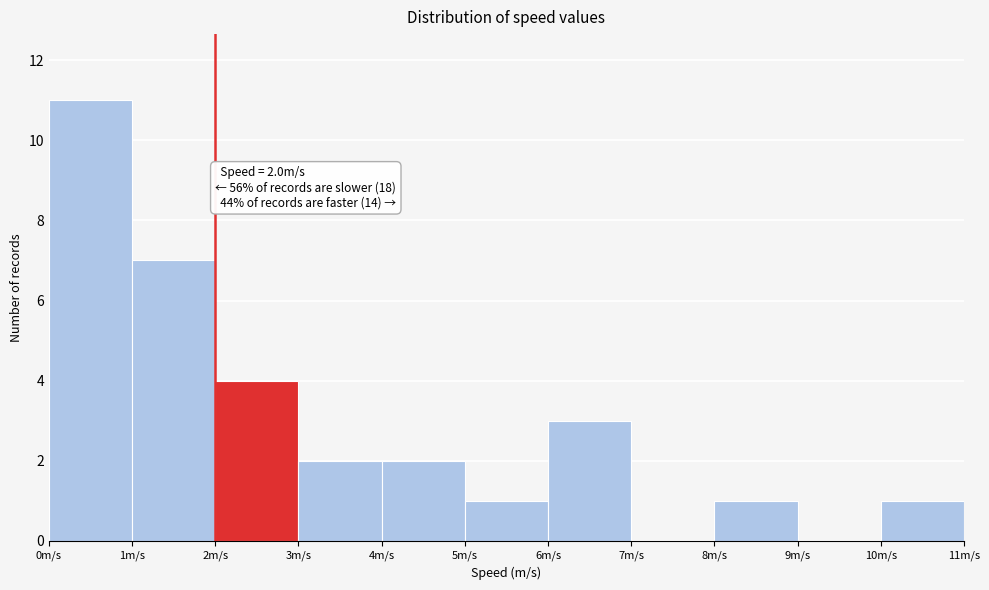

Which range on the x-axis has the tallest bar?

0 to 1